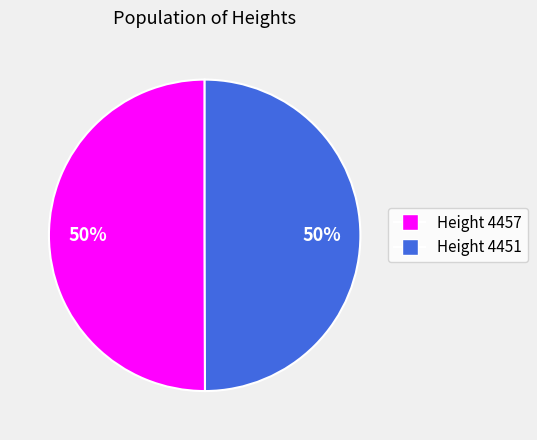

To the nearest percent, what is the average slice percentage?

50%